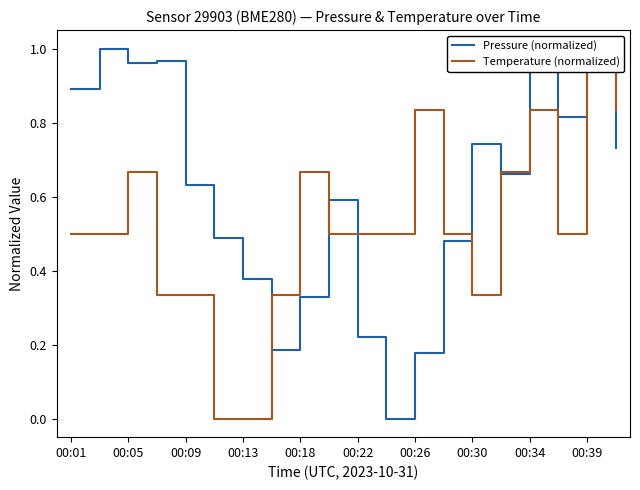

Which series ends up on top after the final intersection of Pressure (normalized) and Temperature (normalized)?

Temperature (normalized)